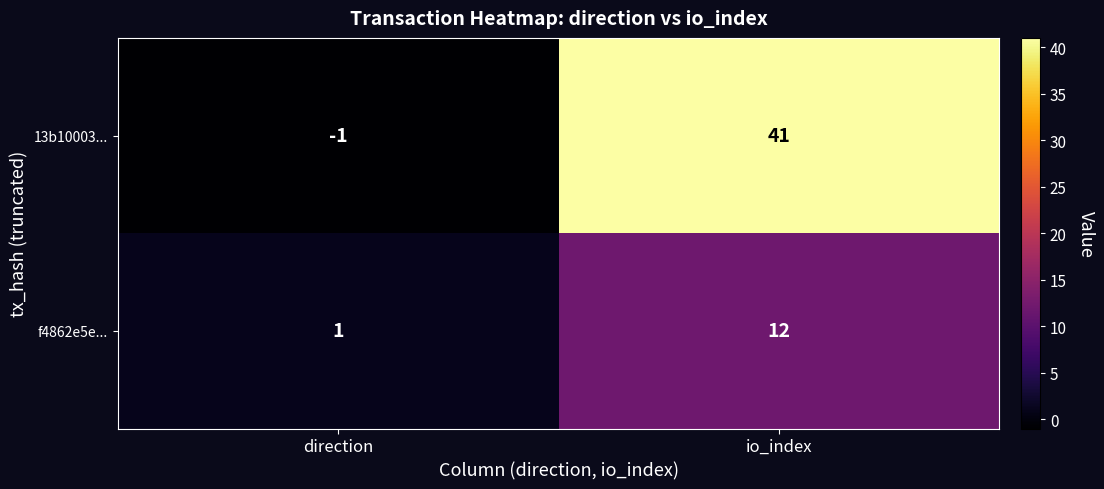

Which series has the widest spread of values?

13b10003...